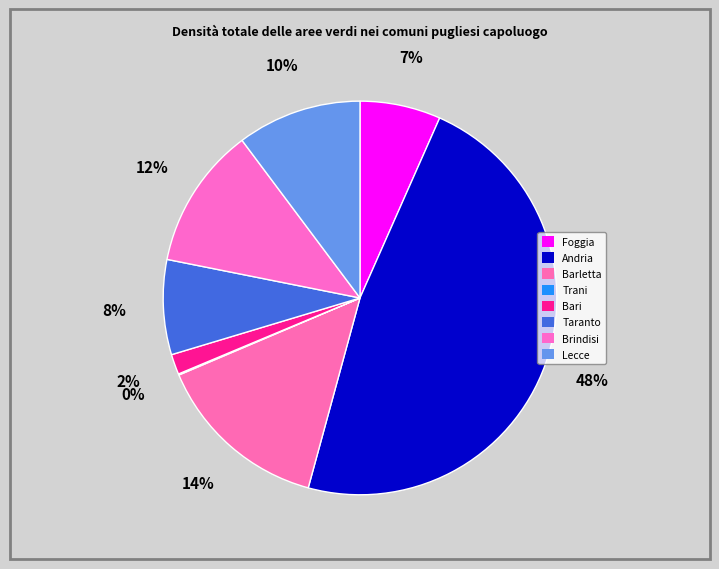

What percentage is the Bari slice, to the nearest percent?

2%